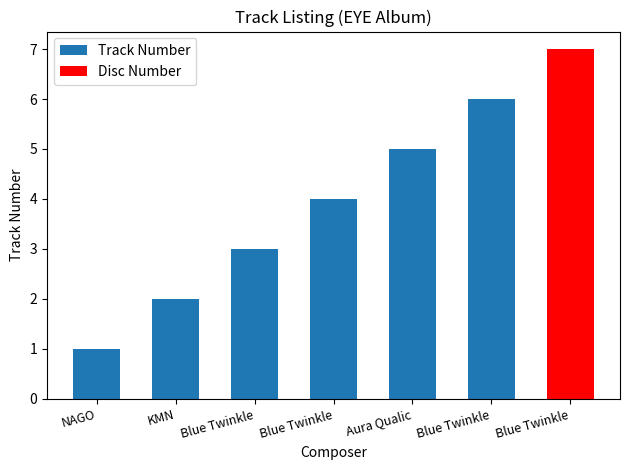

What is the smallest value displayed?

1